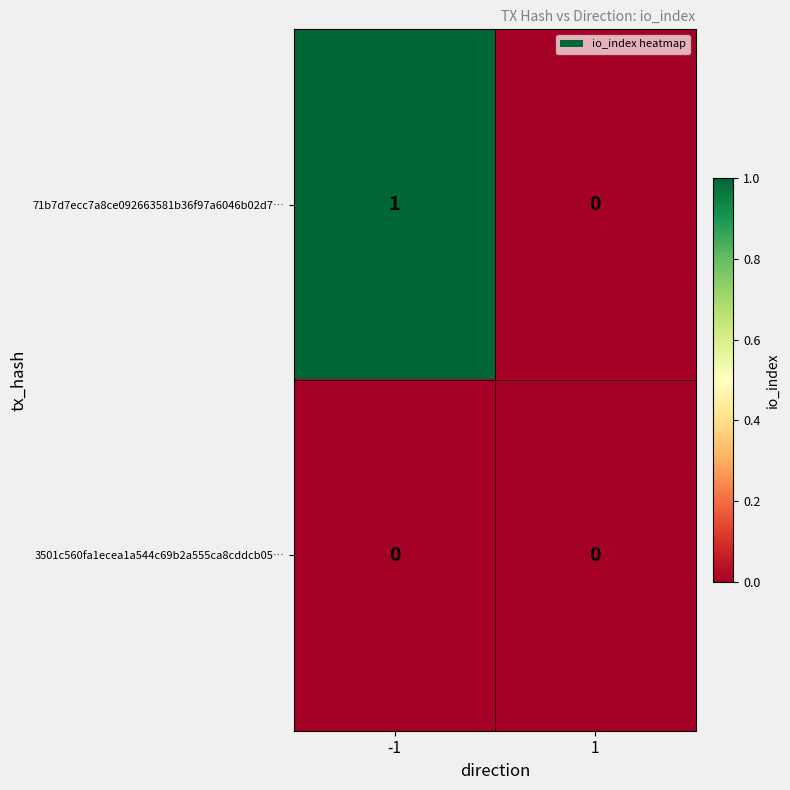

Which series has the largest range (max minus min)?

71b7d7ecc7a8ce092663581b36f97a6046b02d7…